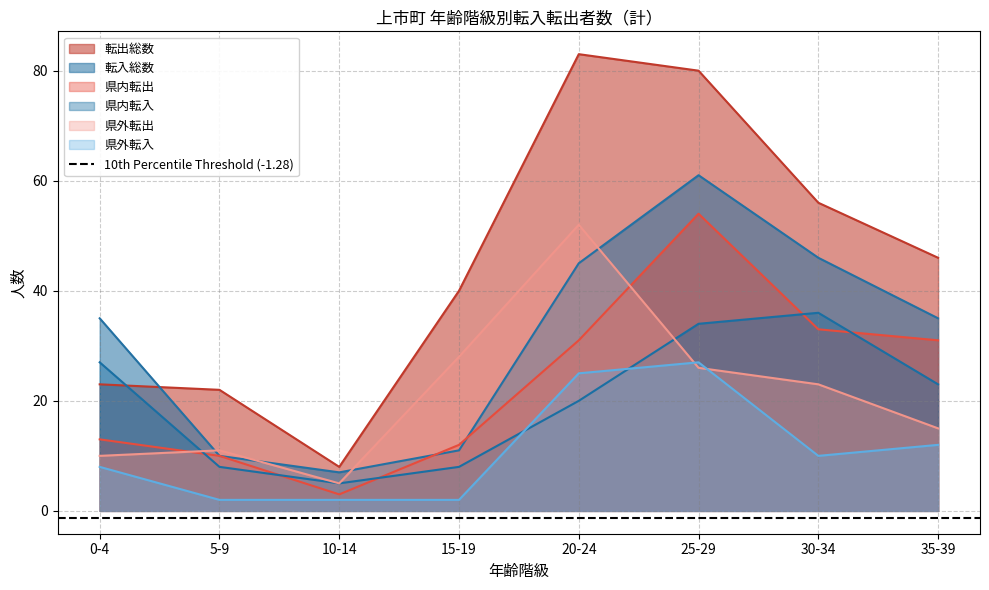

Reading right to left, transcribe all the data shown in this chart.

転出総数: 46	56	80	83	40	8	22	23
転入総数: 35	46	61	45	11	7	10	35
県内転出: 31	33	54	31	12	3	10	13
県内転入: 23	36	34	20	8	5	8	27
県外転出: 15	23	26	52	28	5	11	10
県外転入: 12	10	27	25	2	2	2	8